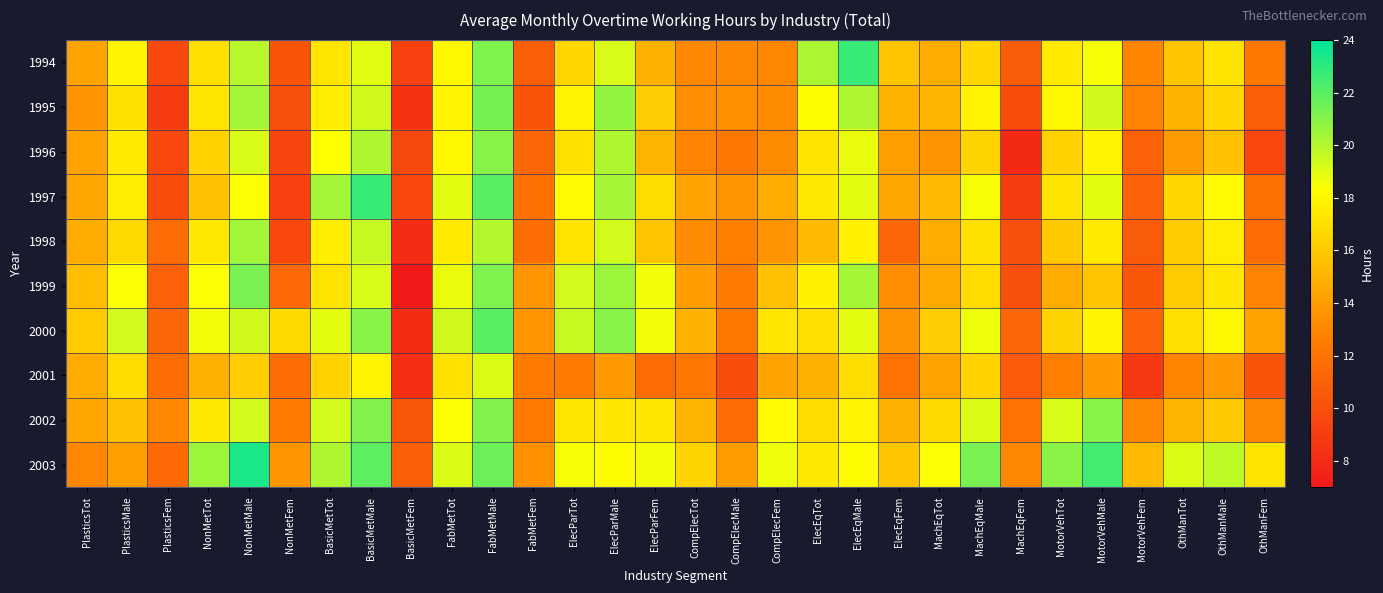

At MotorVehMale, list the series in order from smallest to largest.

2001, 1999, 1998, 1996, 2000, 1994, 1997, 1995, 2002, 2003